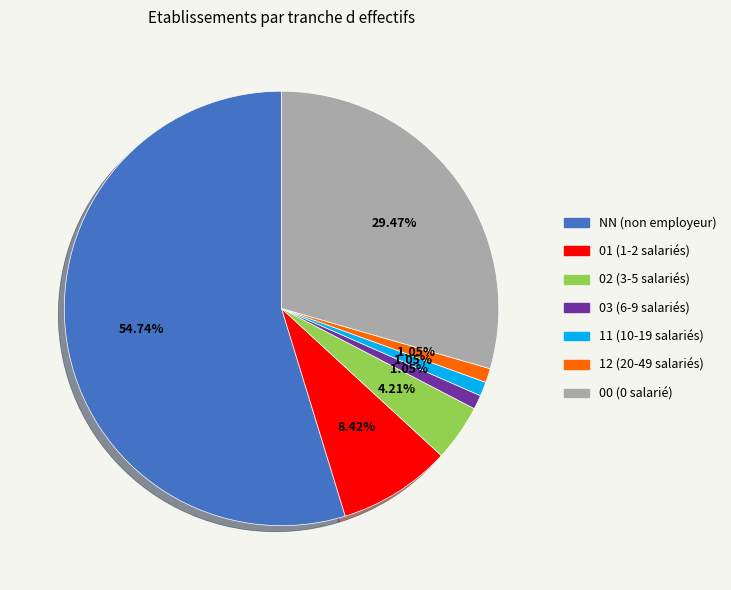

Combined, do 12 and 11 account for over 50%?

No